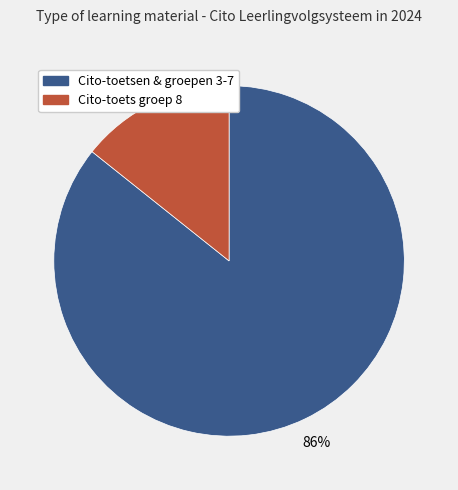

To the nearest percent, what is the average slice percentage?

50%